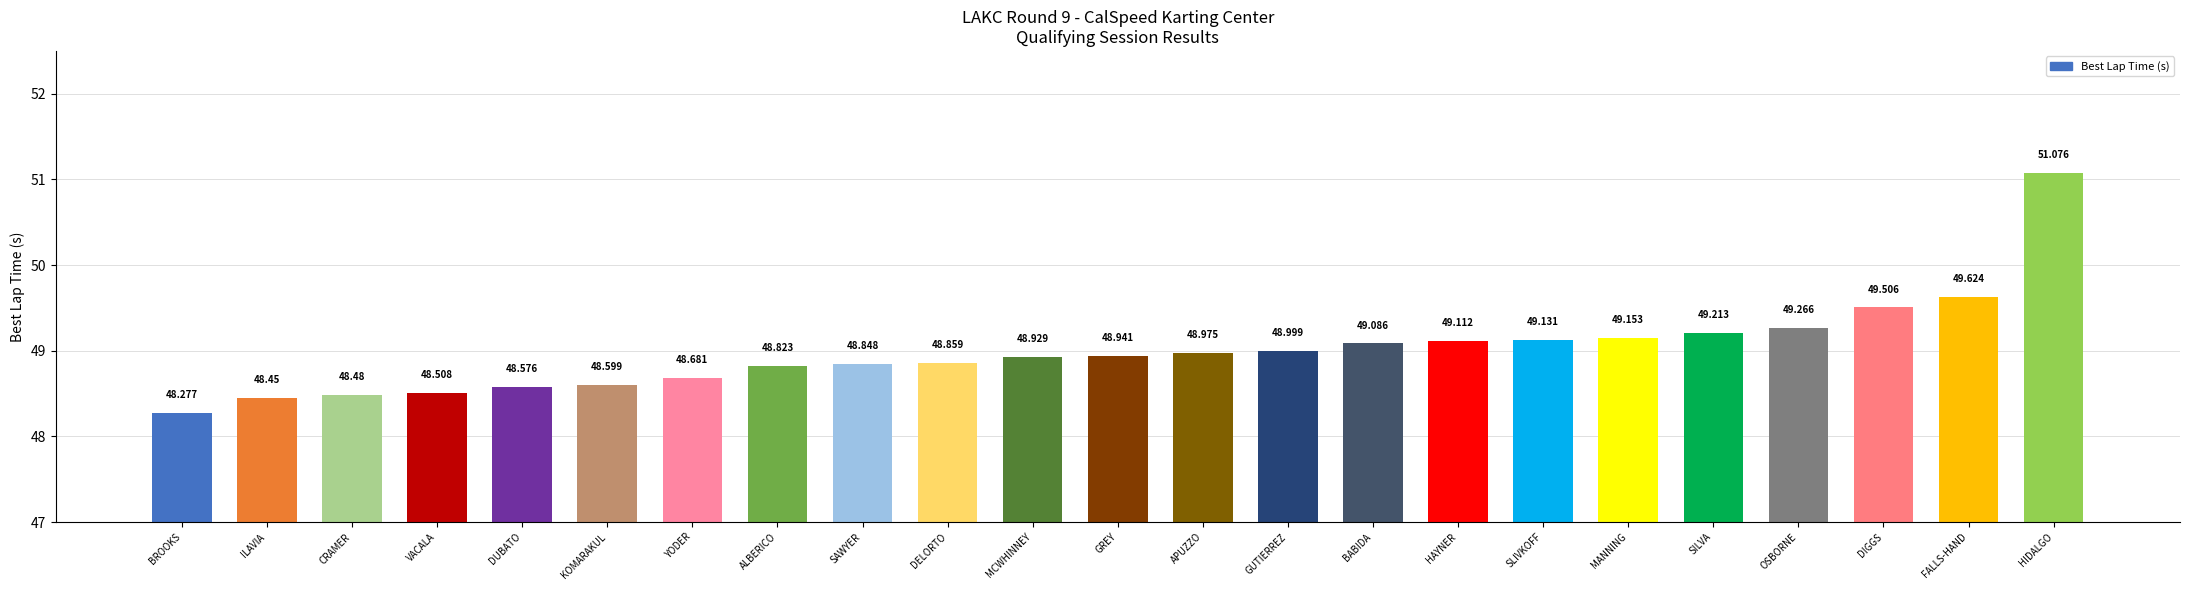

What is the label of the 16th bar from the right?

ALBERICO